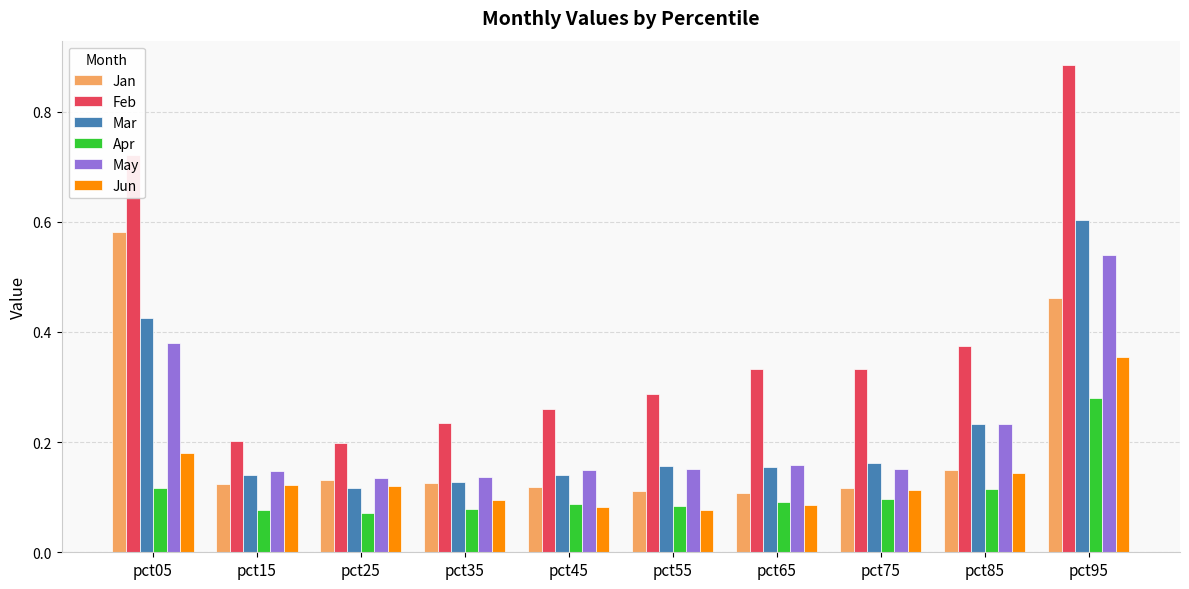

How many bars are there in total?

60